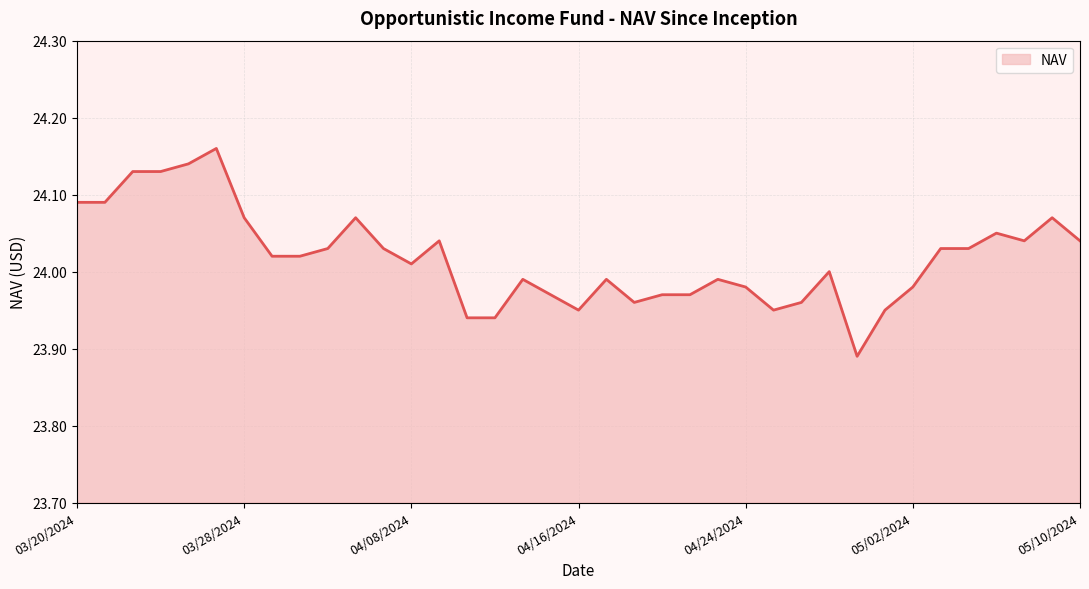

How many interior local valleys (lower than both neighbors) does the data have?

6